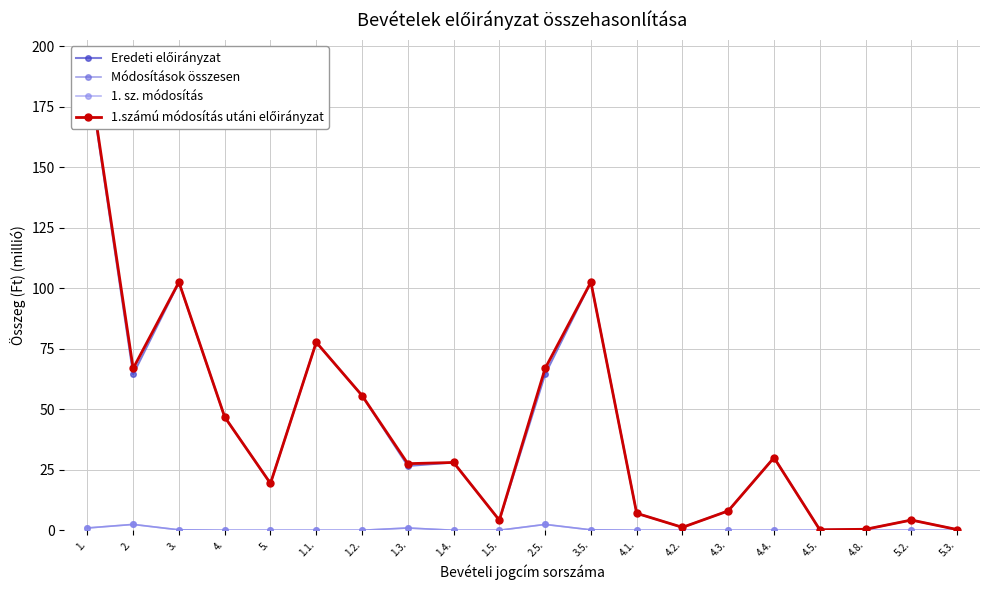

Reading left to right, list all the values displayed in this chart.

Eredeti előirányzat: 192.1	64.5	102.4	46.8	19.4	77.7	55.7	26.6	28.0	4.2	64.5	102.5	7.0	1.2	8.0	30.0	0.2	0.4	4.2	0.3
Módosítások összesen: 0.9	2.4	0.2	0.0	0.0	0.0	0.0	0.9	0.0	0.0	2.4	0.2	0.0	0.0	0.0	0.0	0.0	0.0	0.0	0.0
1. sz. módosítás: 0.9	2.4	0.2	0.0	0.0	0.0	0.0	0.9	0.0	0.0	2.4	0.2	0.0	0.0	0.0	0.0	0.0	0.0	0.0	0.0
1.számú módosítás utáni előirányzat: 193.0	66.9	102.5	46.8	19.4	77.7	55.7	27.5	28.0	4.2	66.9	102.5	7.0	1.2	8.0	30.0	0.2	0.4	4.2	0.3